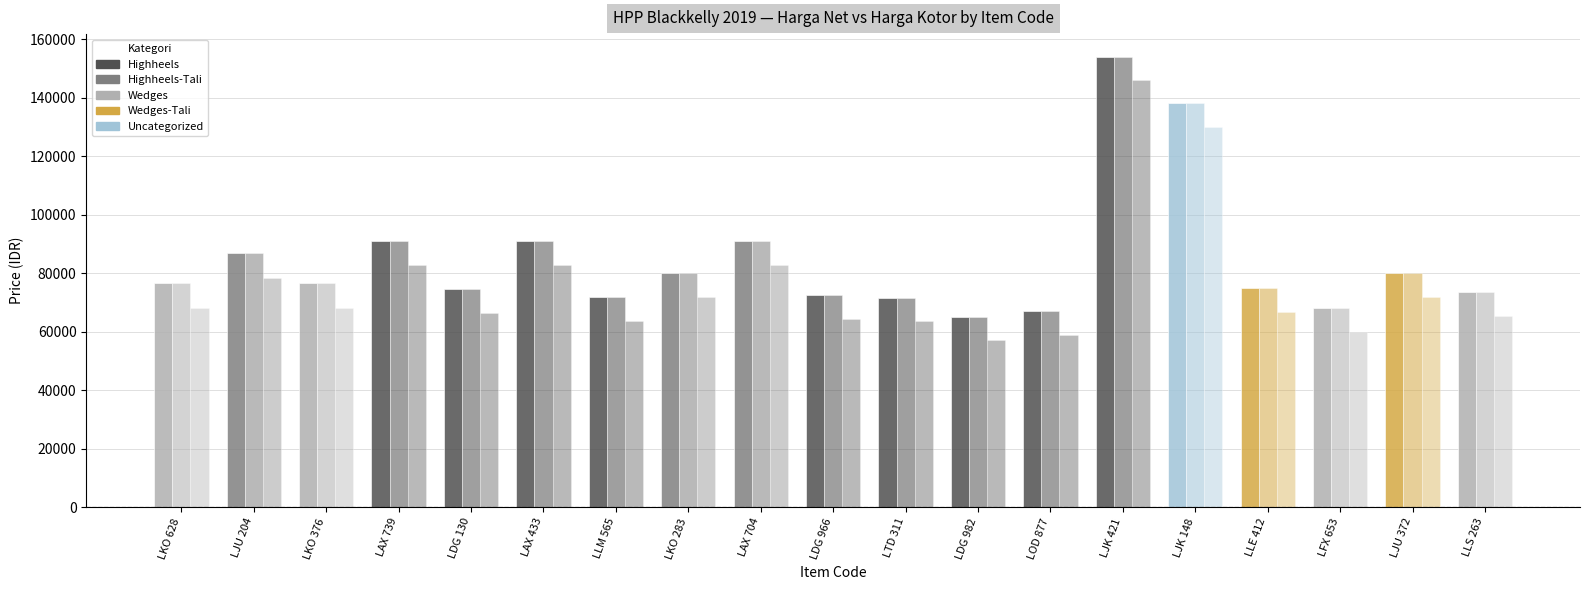

Does the chart contain any negative values?

No